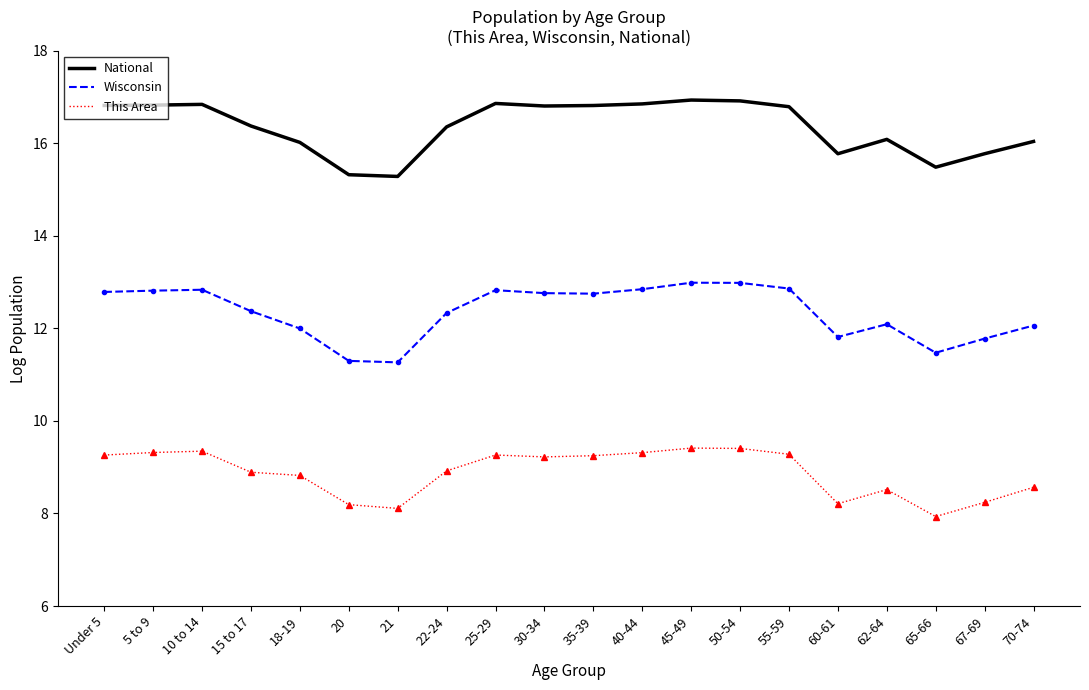

Which series has the largest total across all categories?

National